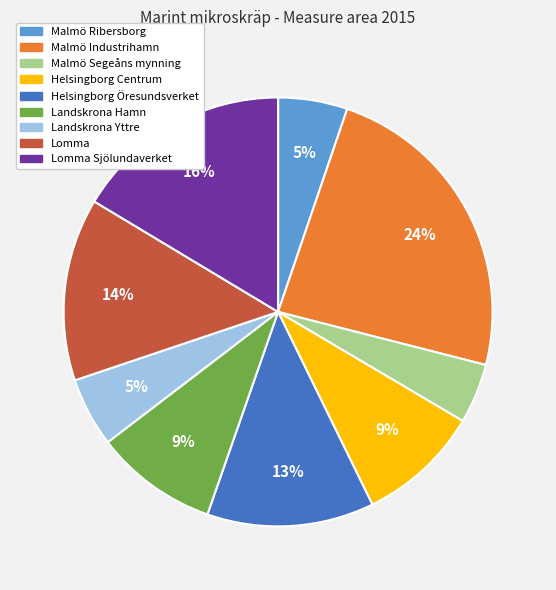

To the nearest percent, what is the difference between the largest and smallest slice percentages?

19%